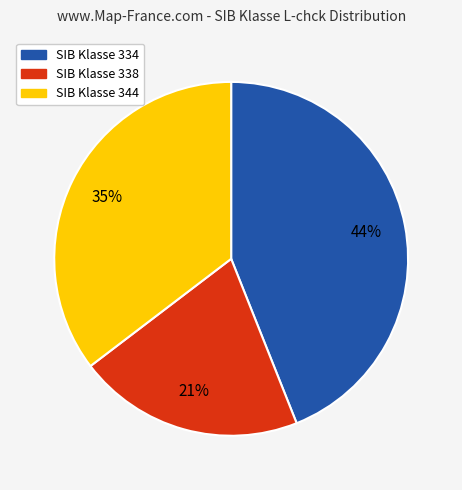

How many segments does this pie chart have?

3